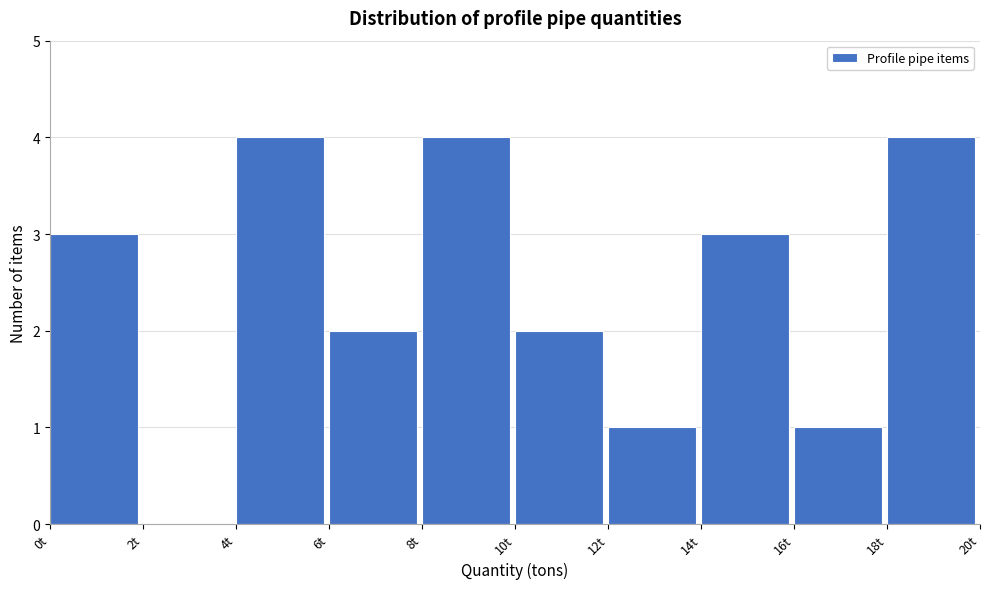

How tall is the bar that spans 14 to 16 on the x-axis? The values are not printed on the chart, so give them approximately, as read against the axis.

3